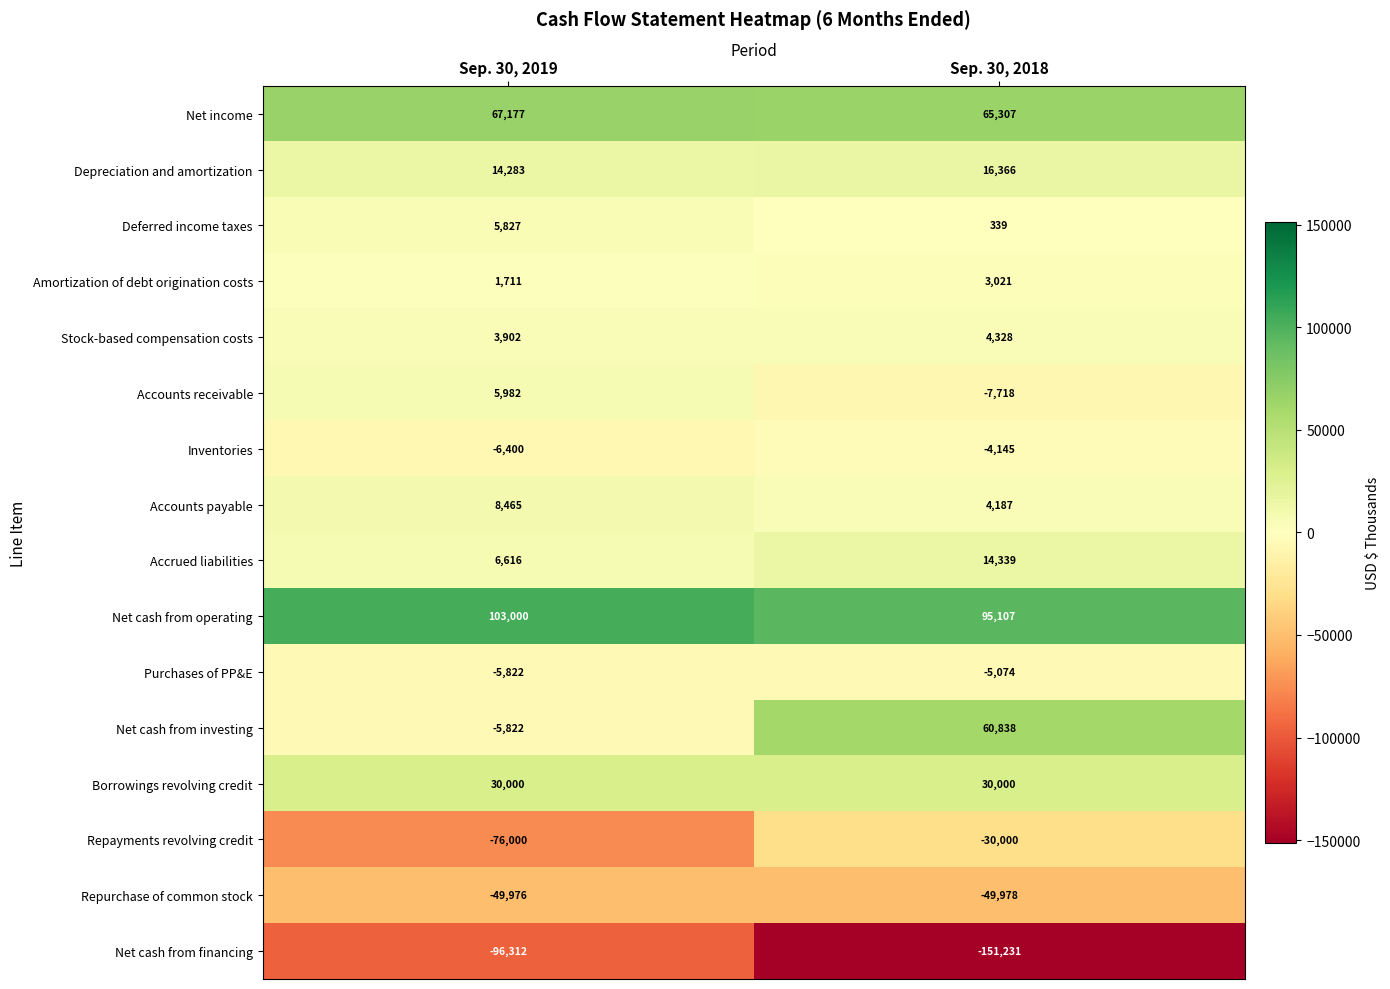

What is the smallest value displayed?

-151231